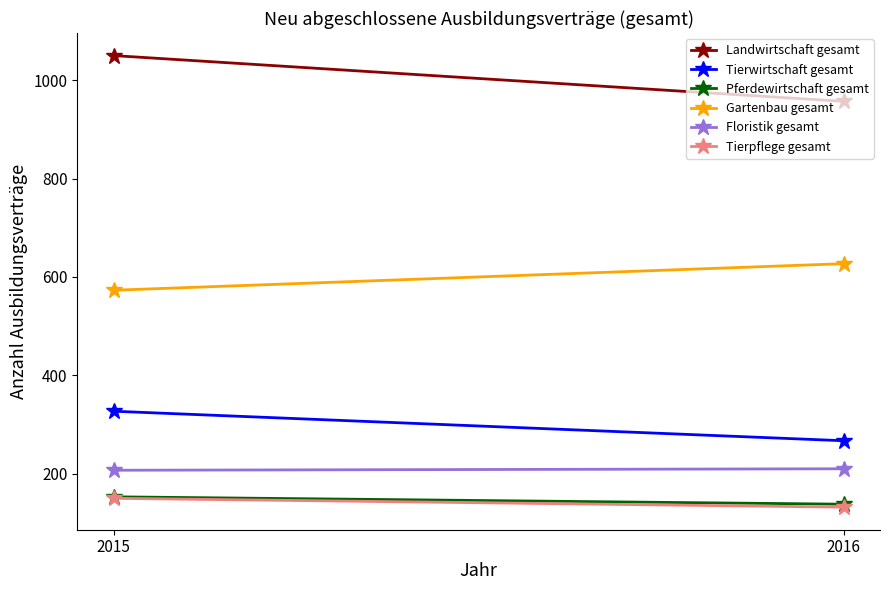

The Gartenbau gesamt series shows 1106 at 2016. True or false?

False